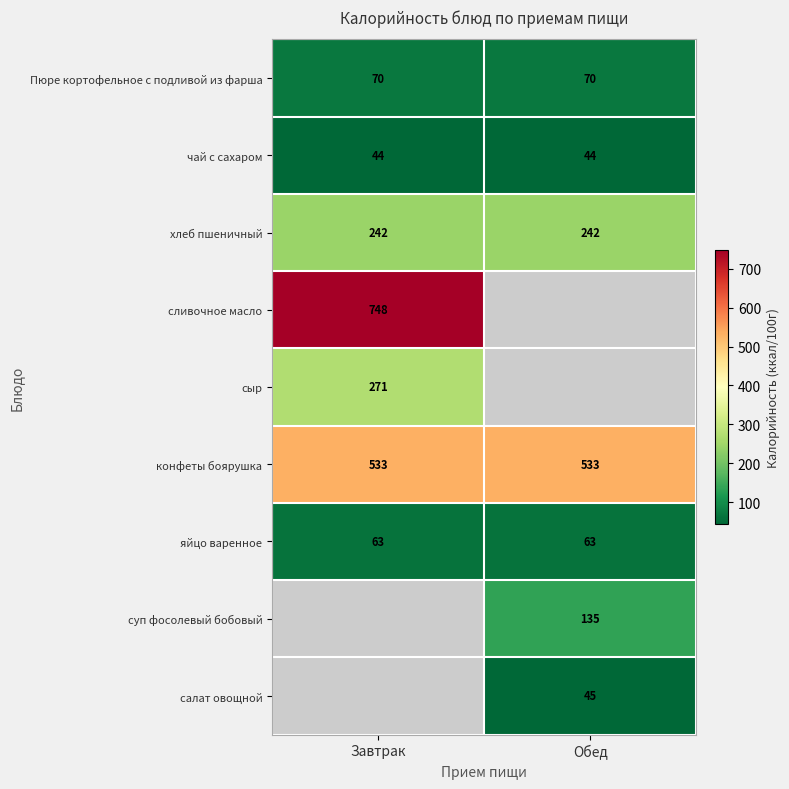

Read the конфеты боярушка value at Обед.

533